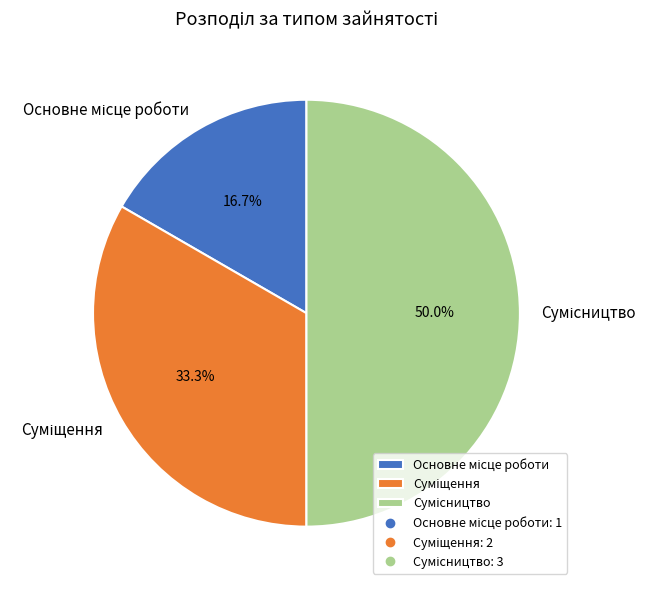

Is it true that Сумісництво is 50% of the pie?

True